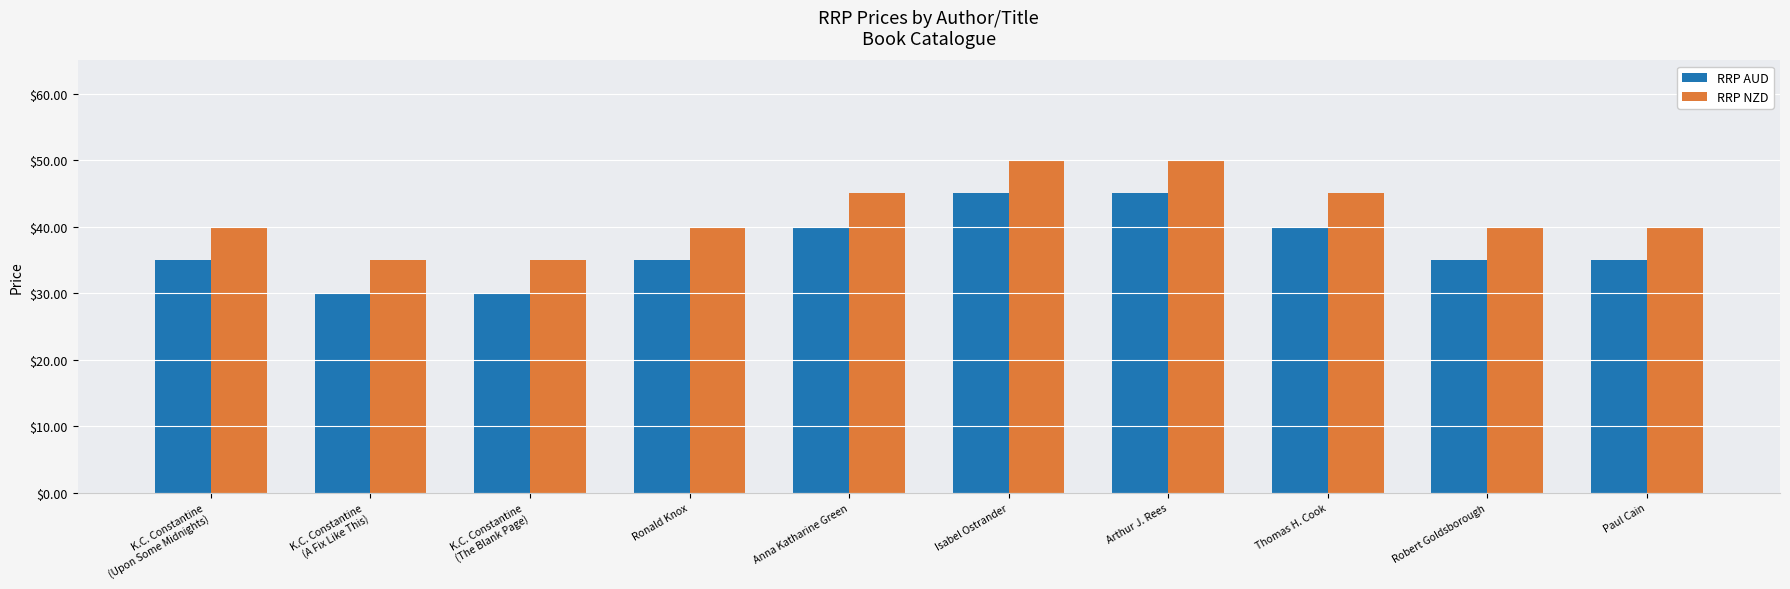

List the series in order of their overall mean, lowest first.

RRP AUD, RRP NZD